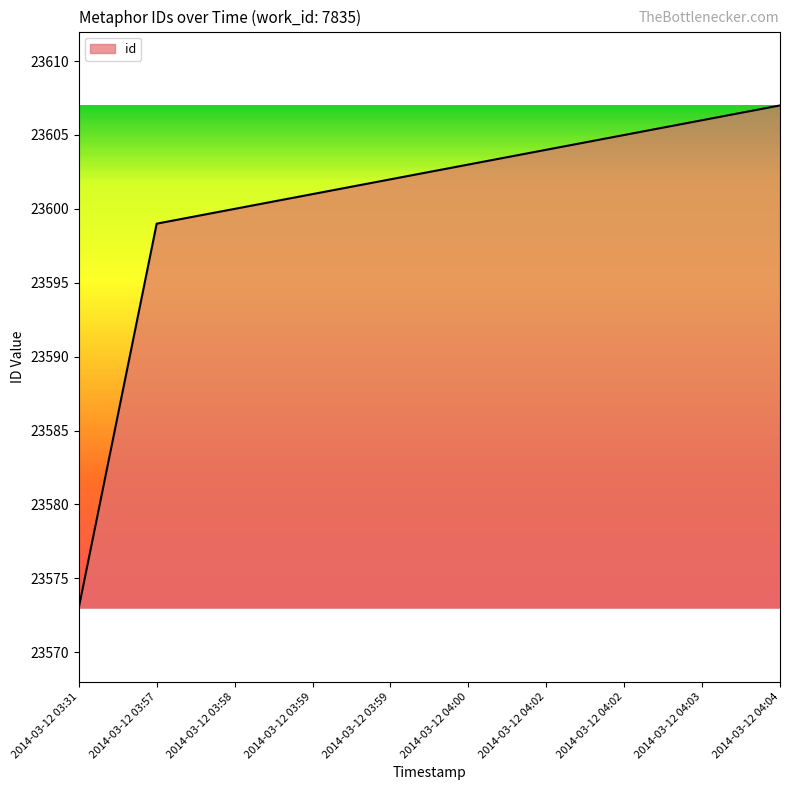

Approximately how many times larger is the value at 2014-03-12 03:57 compared to 2014-03-12 04:00?

1.0